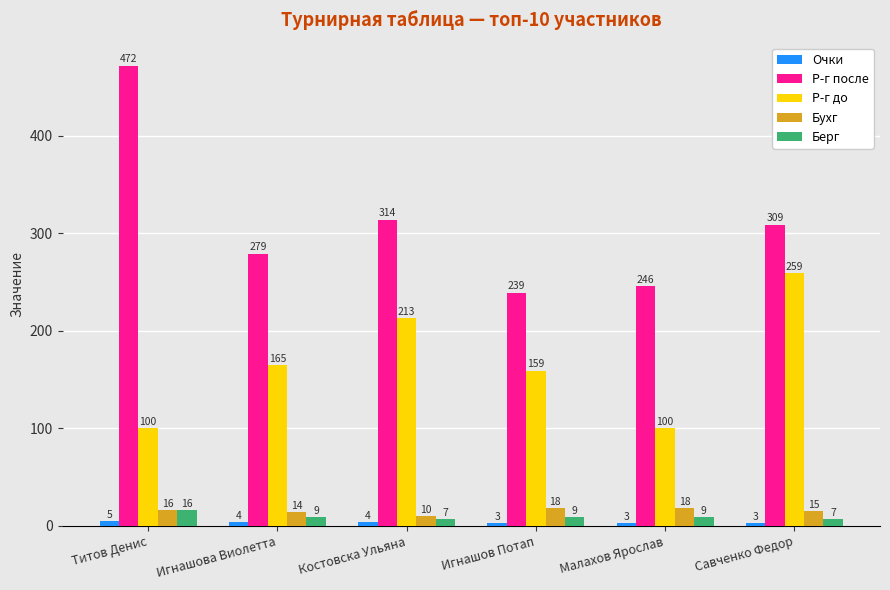

Reading right to left, extract all data points from this chart.

Очки: 3	3	3	4	4	5
Р-г после: 309	246	239	314	279	472
Р-г до: 259	100	159	213	165	100
Бухг: 15	18	18	10	14	16
Берг: 7	9	9	7	9	16